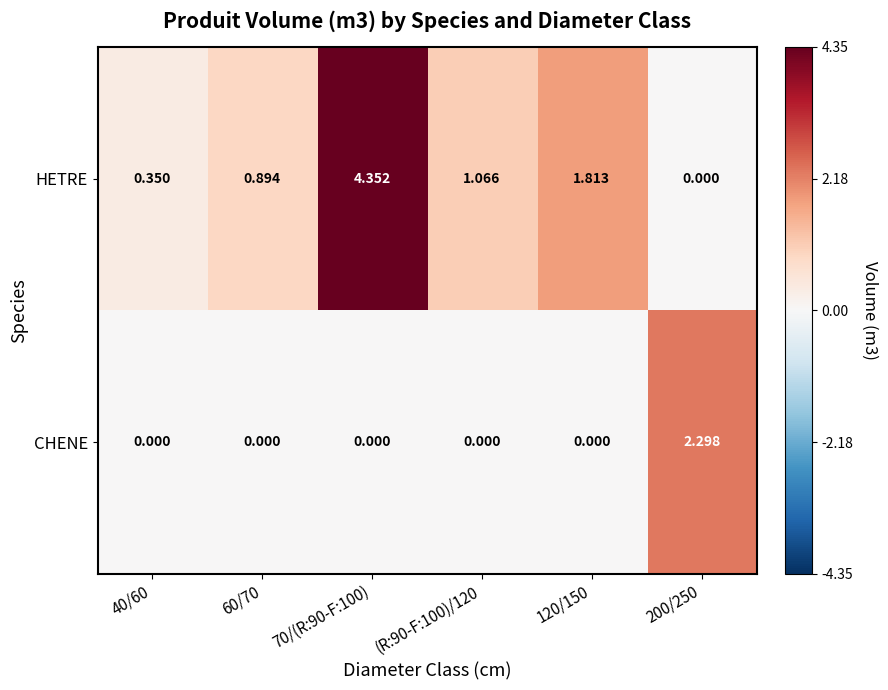

Rank the series by their average value, from lowest to highest.

CHENE, HETRE